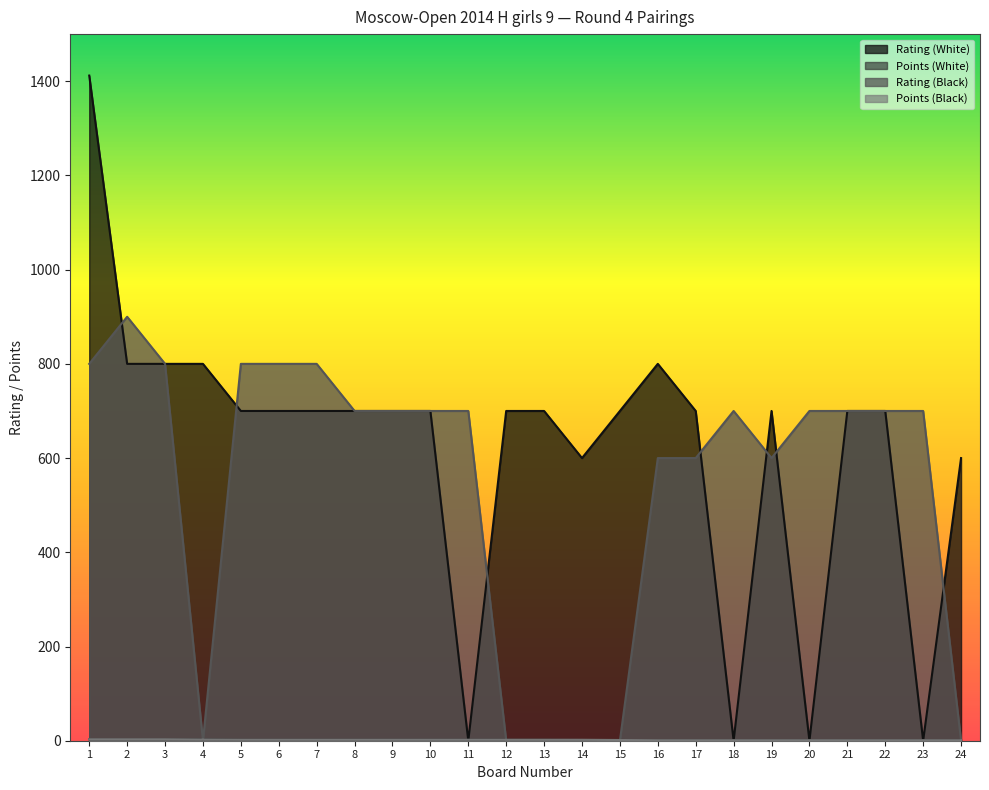

True or false: Rating (White) has a value of 1243.4 at 8.

False